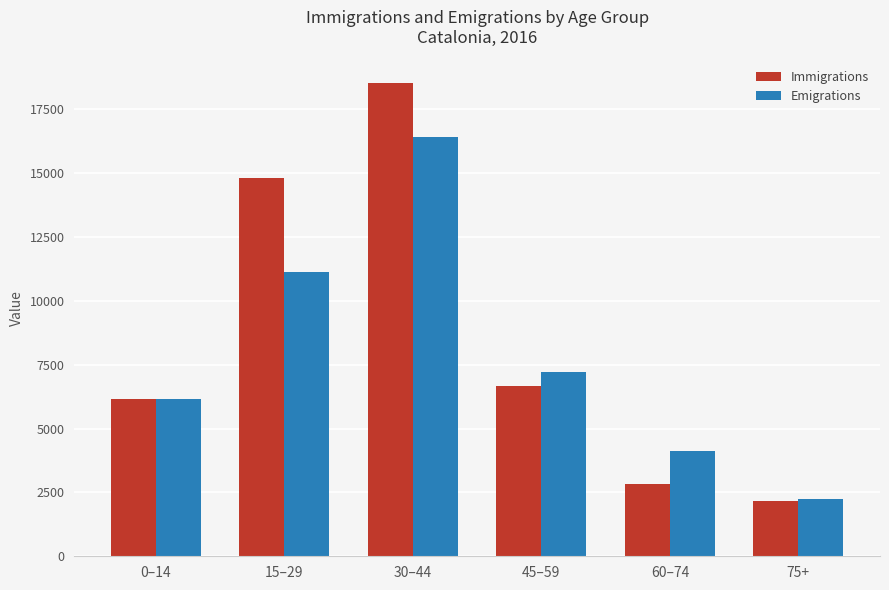

What is the difference between the second highest and second lowest values in the Immigrations series?

11959